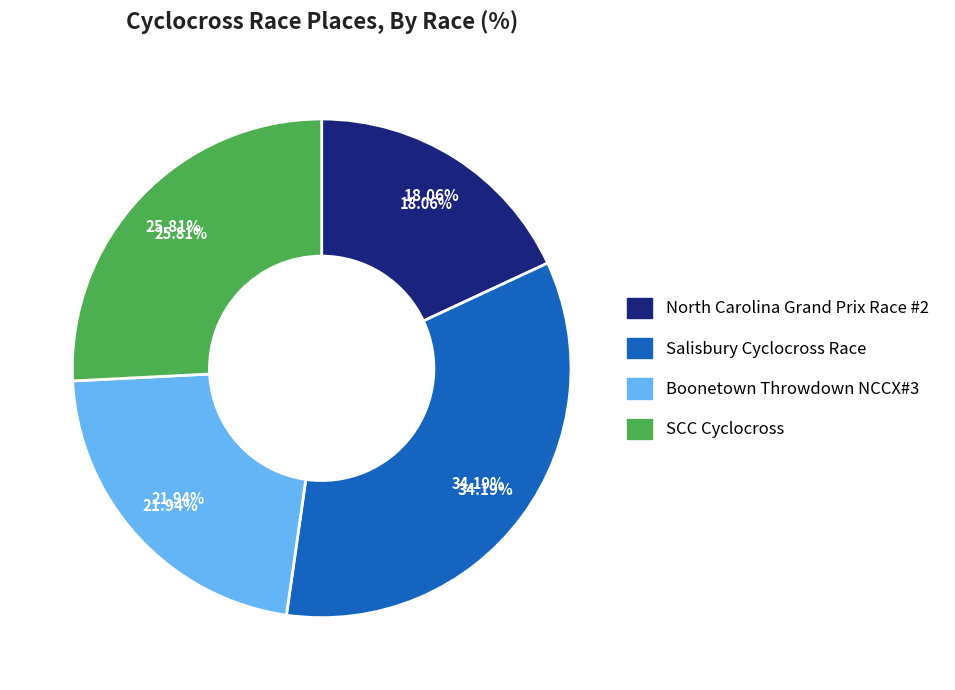

Which slice is the smallest?

North Carolina Grand Prix Race #2